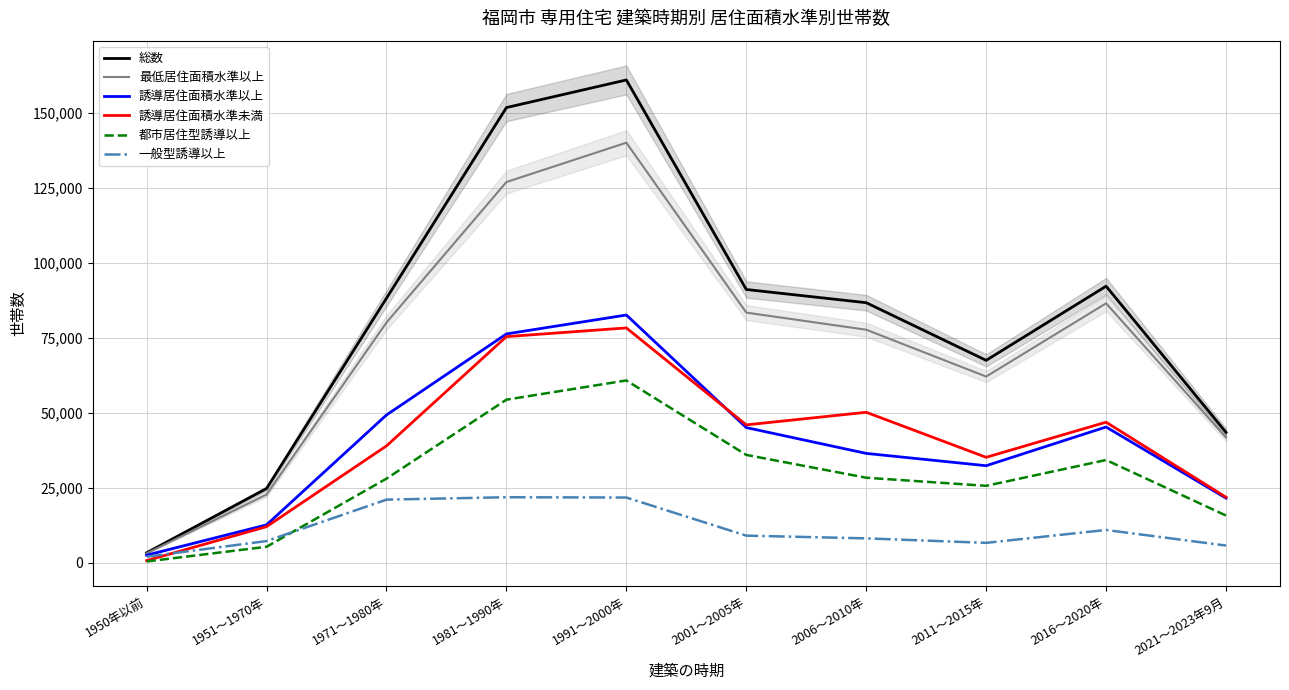

Rank the series at 2021～2023年9月 from highest to lowest value.

総数, 最低居住面積水準以上, 誘導居住面積水準未満, 誘導居住面積水準以上, 都市居住型誘導以上, 一般型誘導以上